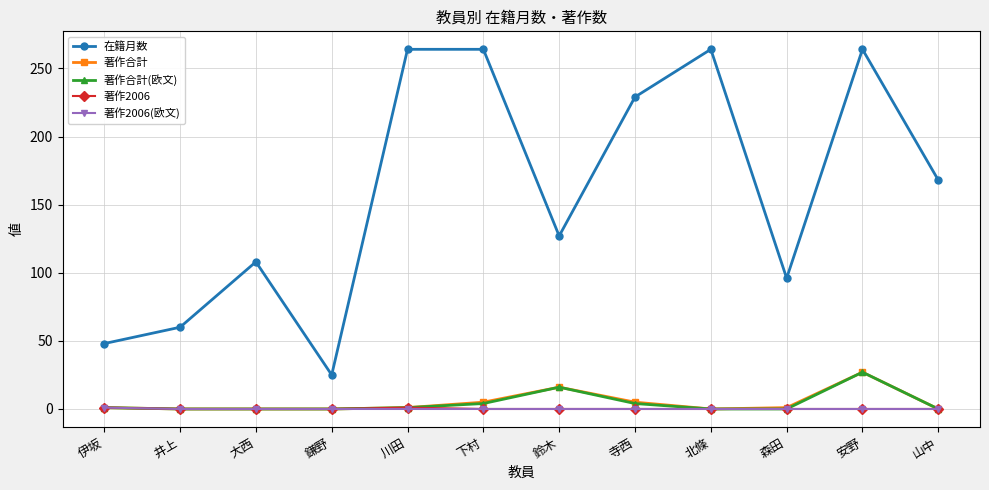

How many data points does each series have?

12